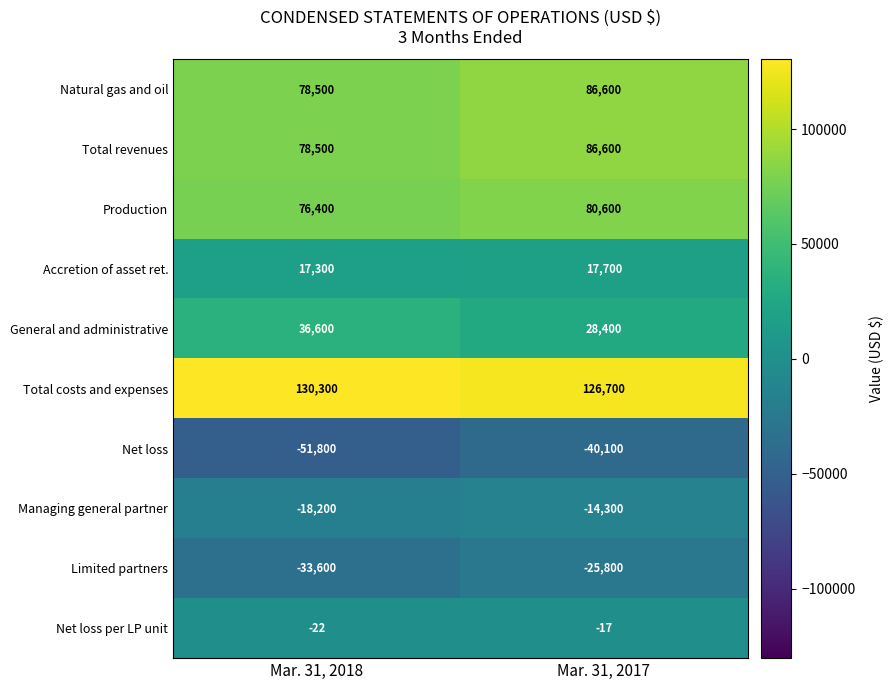

Is it true that Accretion of asset ret. equals 11949 at Mar. 31, 2018?

False